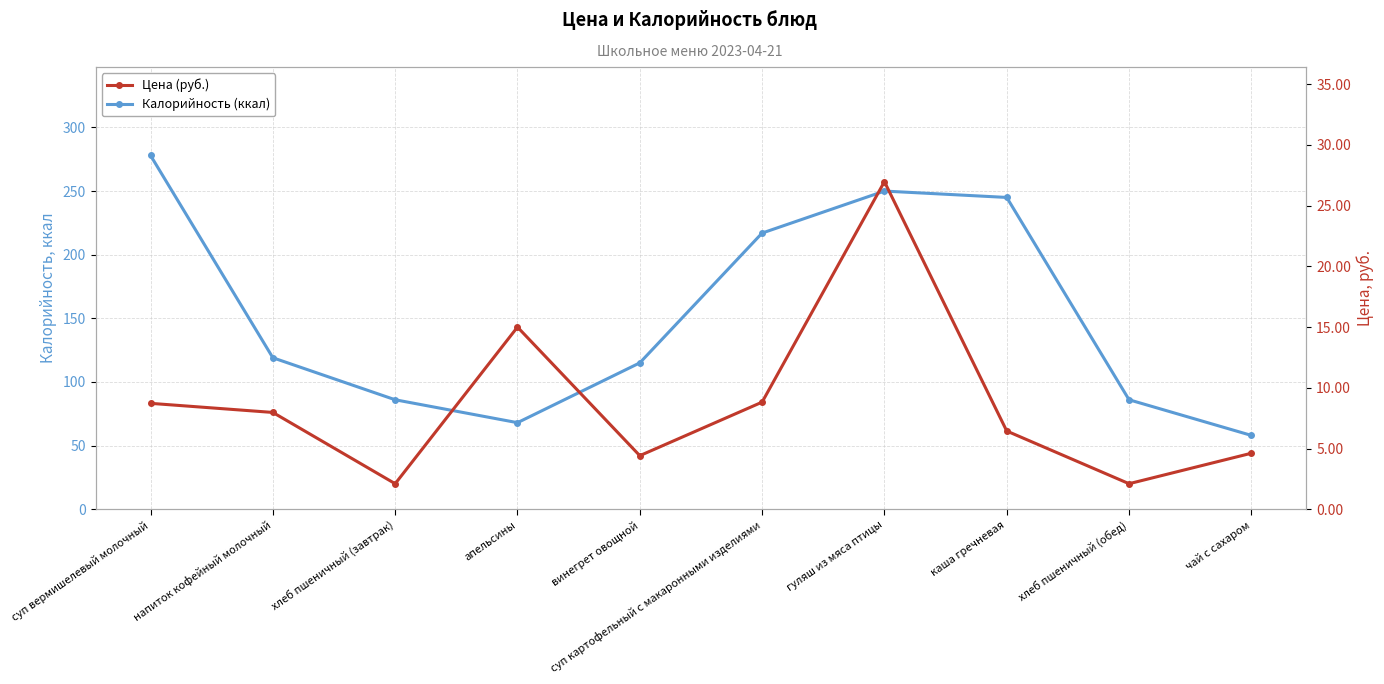

Which label corresponds to the smallest value in the chart?

хлеб пшеничный (завтрак)